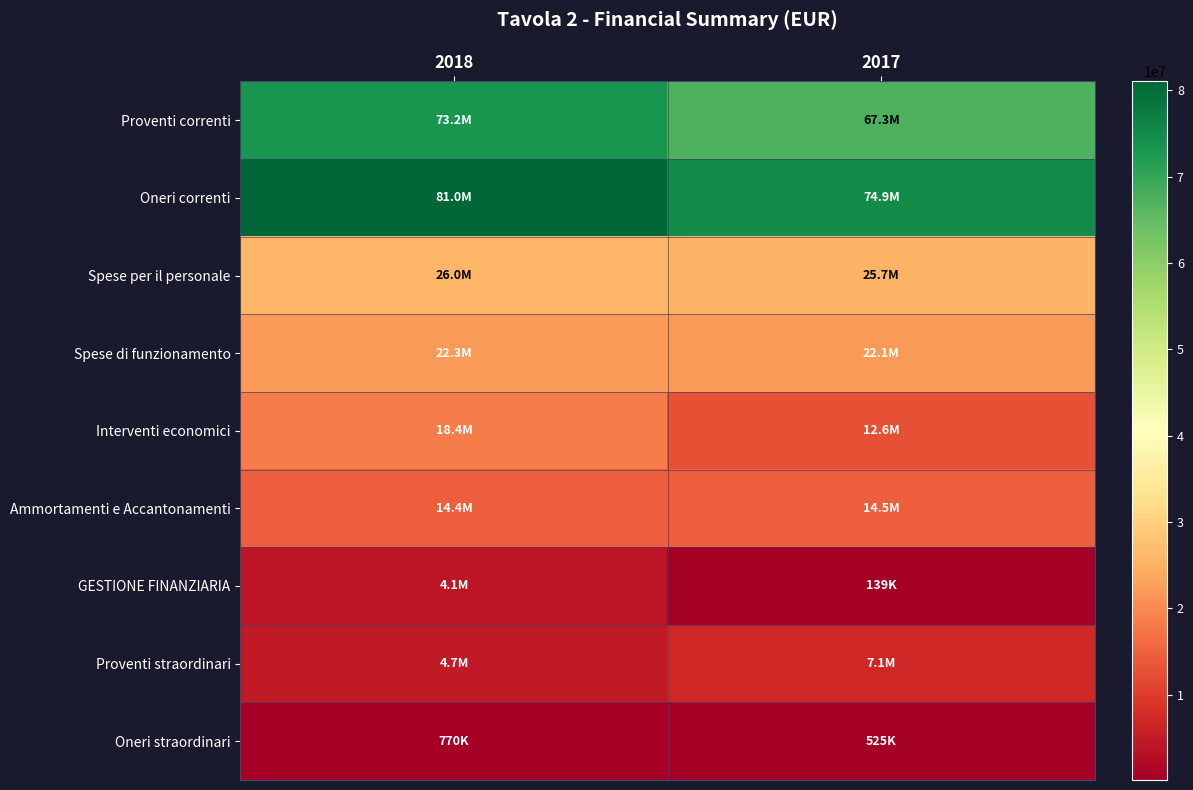

Reading right to left, list all the values displayed in this chart.

Proventi correnti: 2017=67295542	2018=73154157
Oneri correnti: 2017=74903155	2018=81033965
Spese per il personale: 2017=25727834	2018=25960964
Spese di funzionamento: 2017=22089783	2018=22255990
Interventi economici: 2017=12578727	2018=18420239
Ammortamenti e Accantonamenti: 2017=14506811	2018=14396772
GESTIONE FINANZIARIA: 2017=138813	2018=4138888
Proventi straordinari: 2017=7072992	2018=4717247
Oneri straordinari: 2017=524546	2018=769939